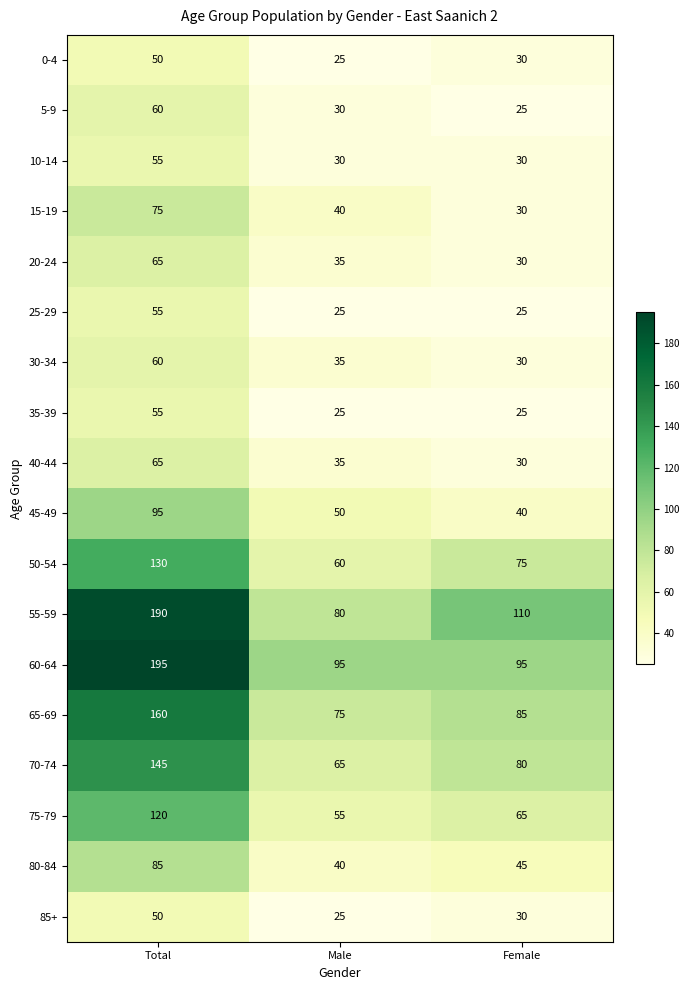

Which category has the highest value across all series?

Total